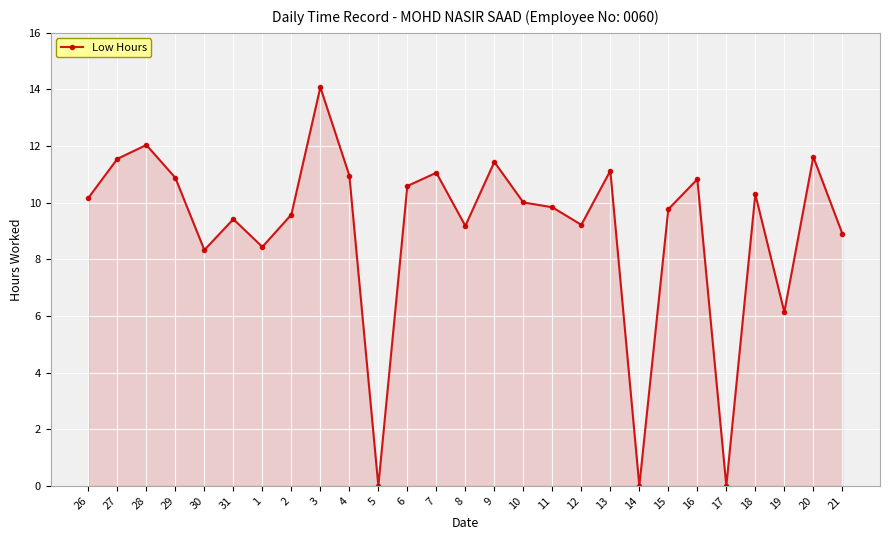

What is the greatest value displayed?

14.1